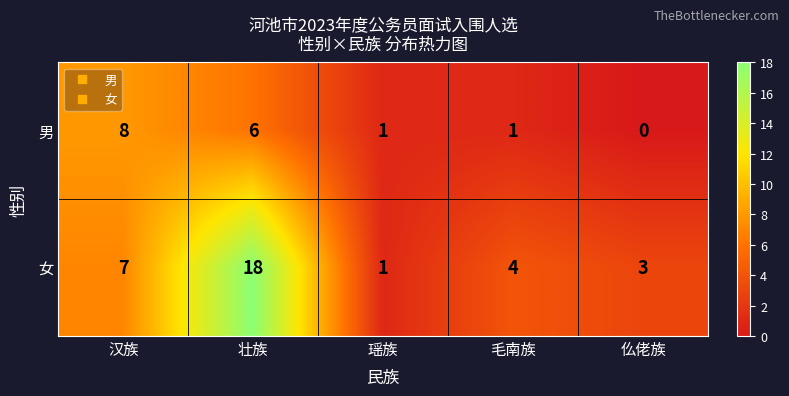

Between 瑶族 and 仫佬族, which series saw the biggest shift?

女